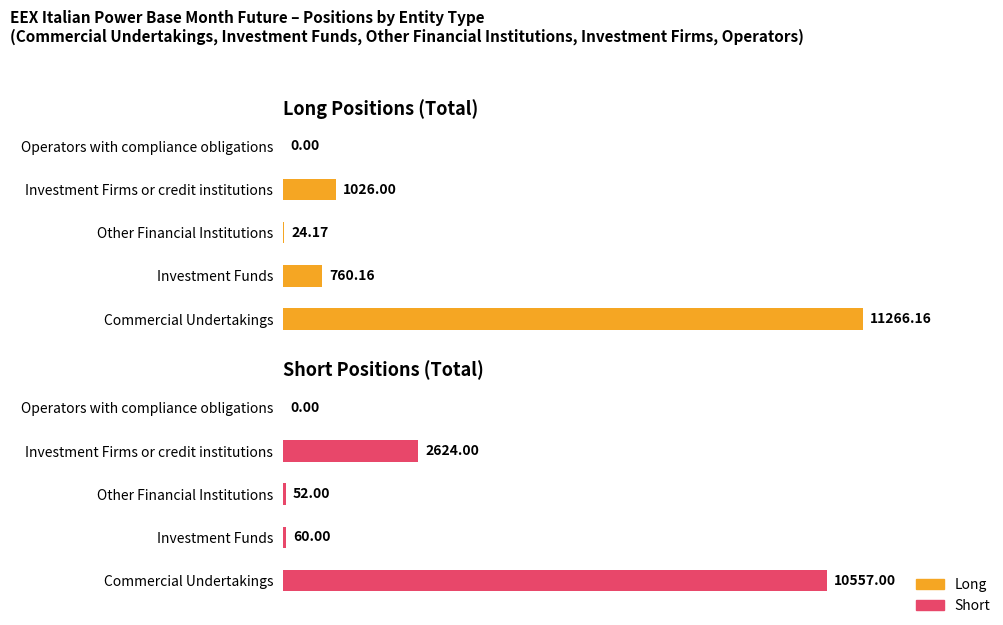

Which series has the largest range (max minus min)?

Long